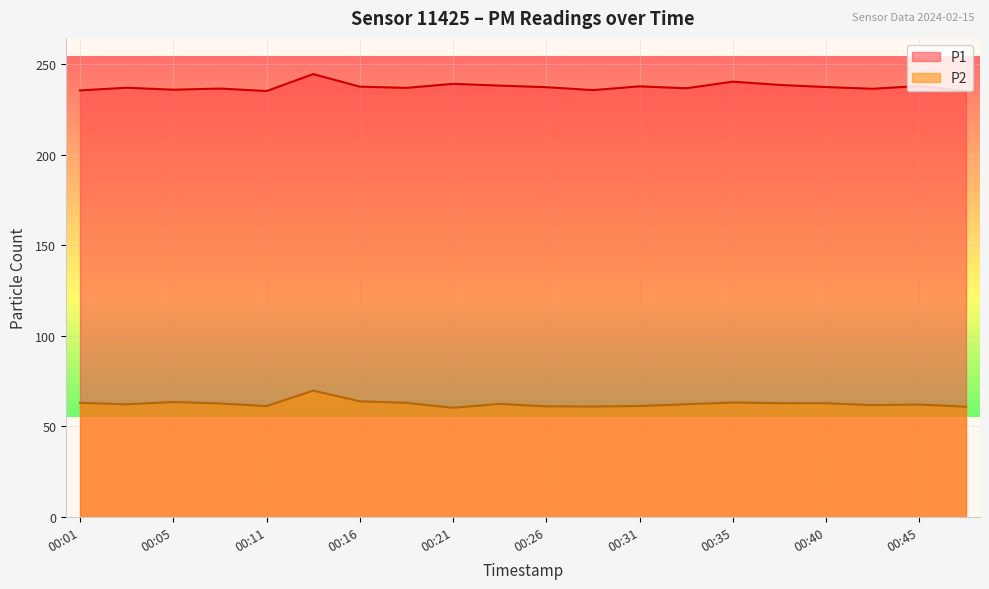

Reading left to right, what are all the values shown in this chart?

P1: 235.6	237.1	235.9	236.6	235.2	244.6	237.7	237.0	239.2	238.2	237.3	235.7	237.8	236.8	240.4	238.6	237.4	236.5	238.0	235.1
P2: 63.0	62.2	63.5	62.7	61.2	69.8	63.9	63.0	60.3	62.5	61.1	61.0	61.3	62.2	63.2	62.9	62.8	61.8	62.1	60.9